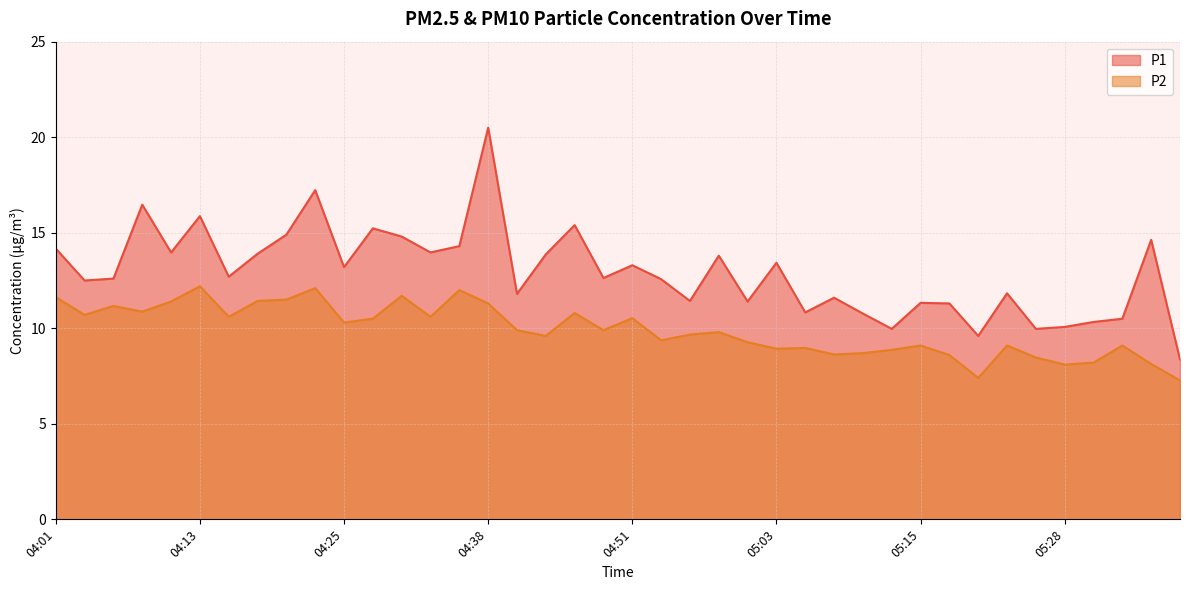

Between 05:05 and 04:28, which is larger?

04:28